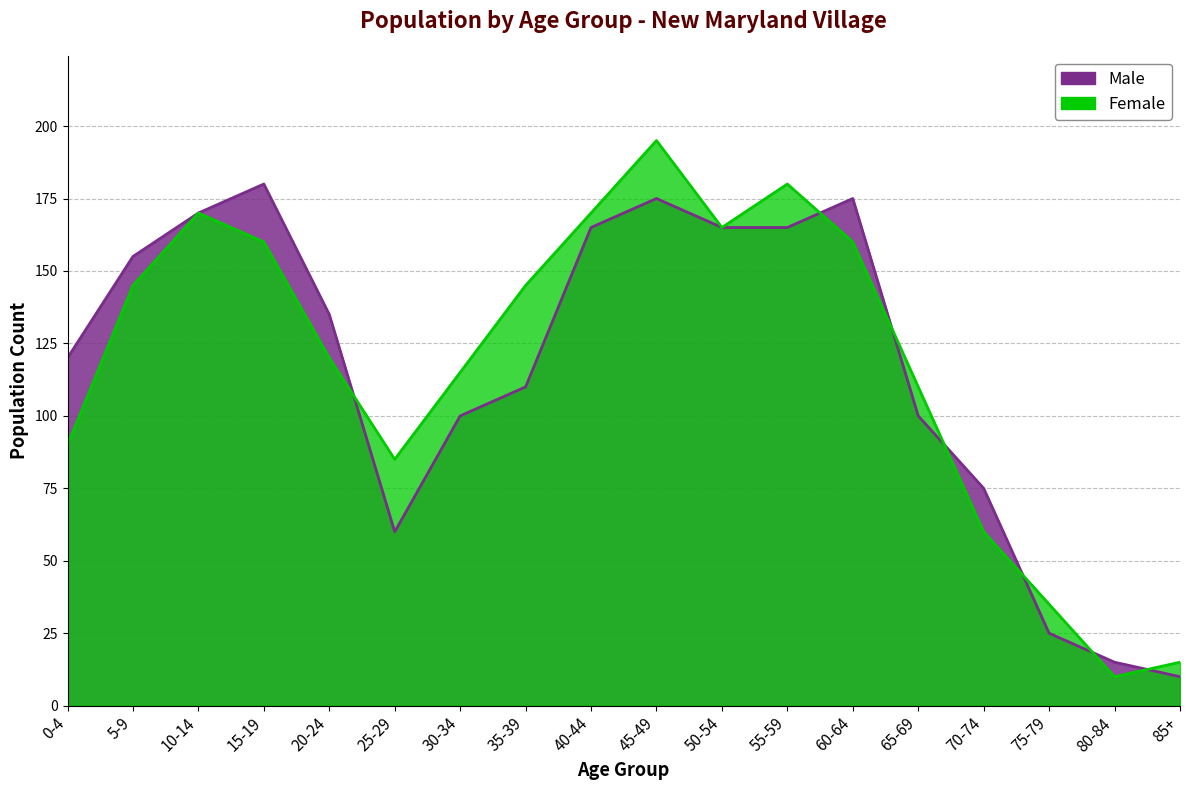

At which category does Male reach its first local peak?

15-19